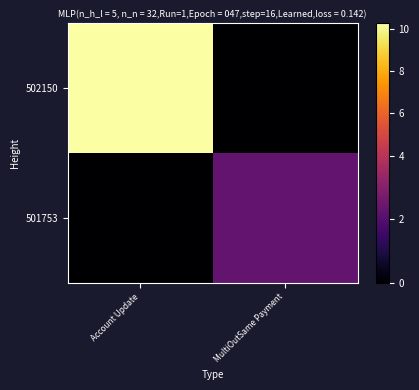

Reading left to right, what are all the values shown in this chart?

502150: Account Update=10.3	MultiOutSame Payment=0.0
501753: Account Update=0.0	MultiOutSame Payment=2.3